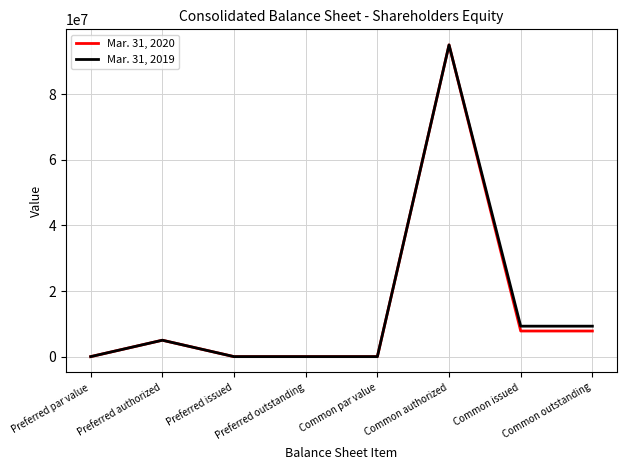

At Common outstanding, list the series in order from smallest to largest.

Mar. 31, 2020, Mar. 31, 2019